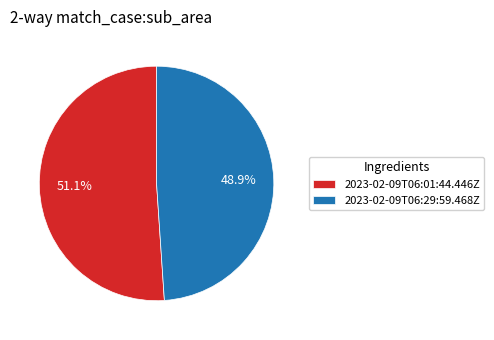

Is there a majority slice in this chart?

Yes